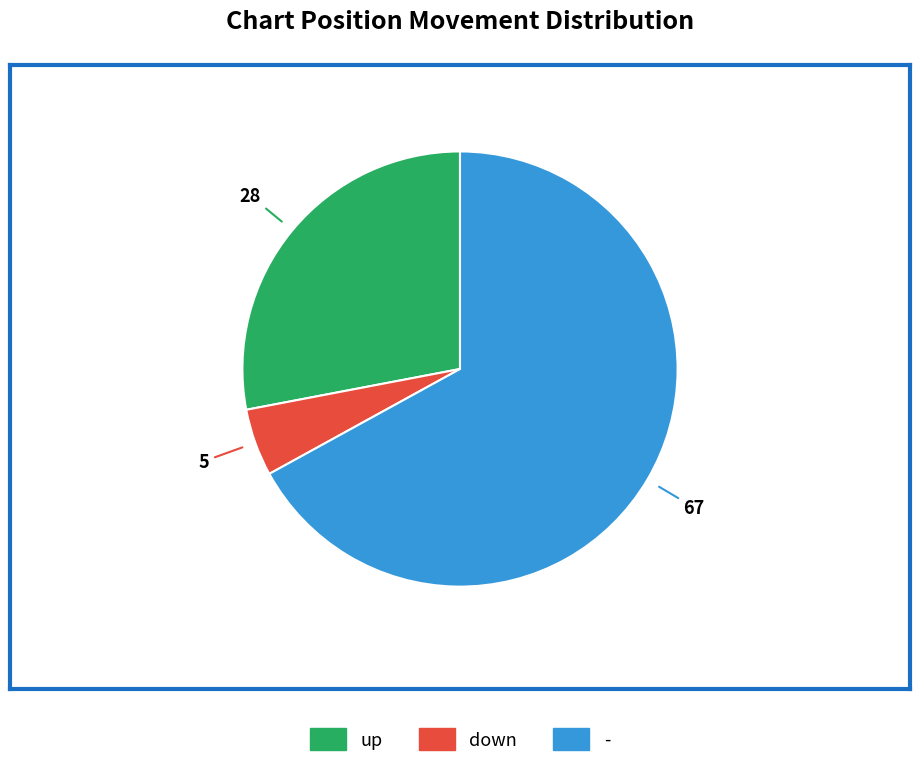

Count the number of slices in the pie.

3